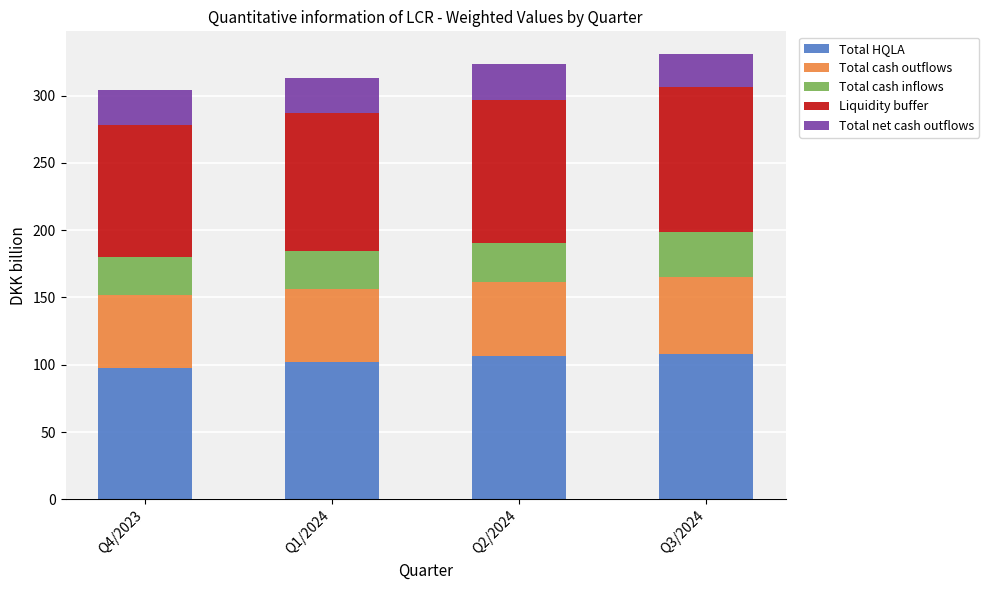

How many data points does each series have?

4